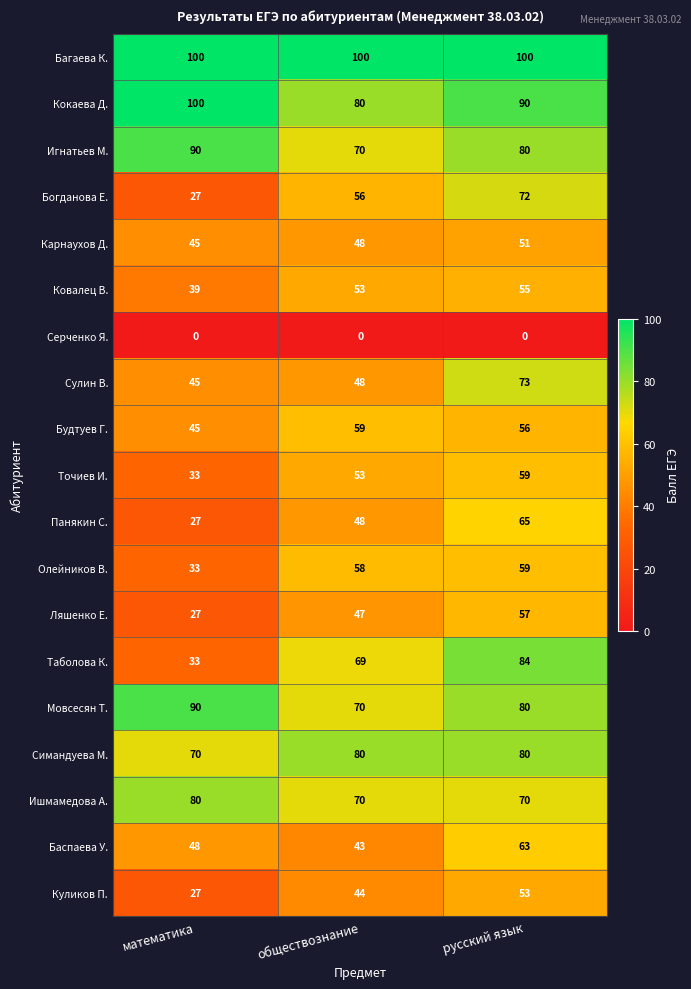

What is the approximate value of Ляшенко Е. at математика, to the nearest 5?

25